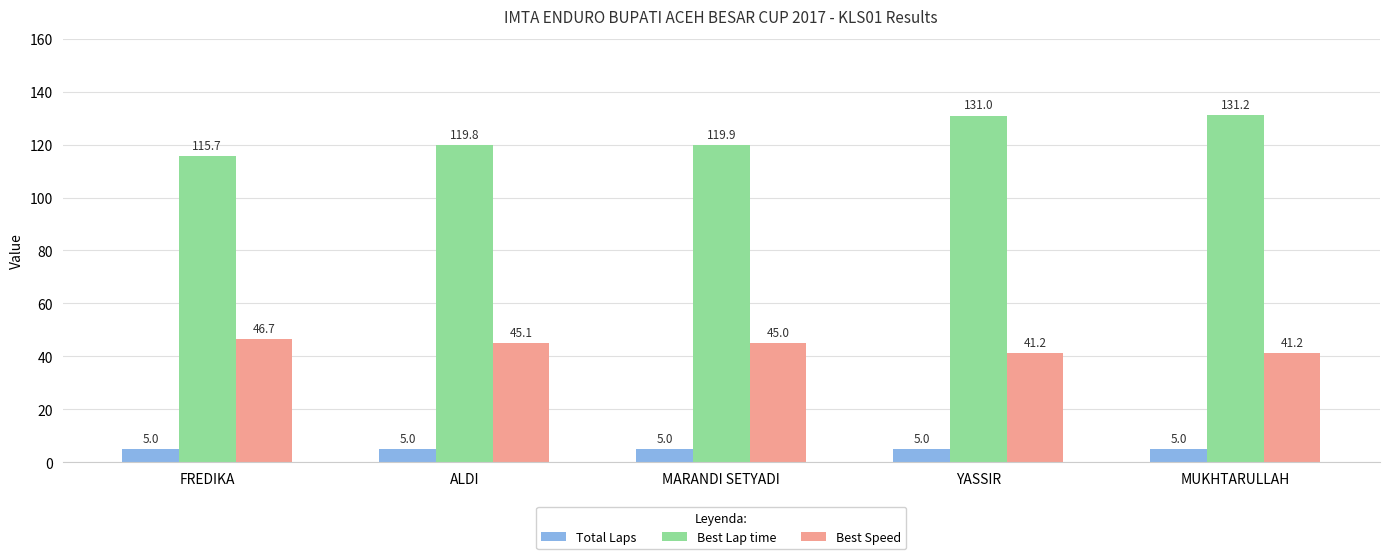

Read the Best Speed value at ALDI.

45.1